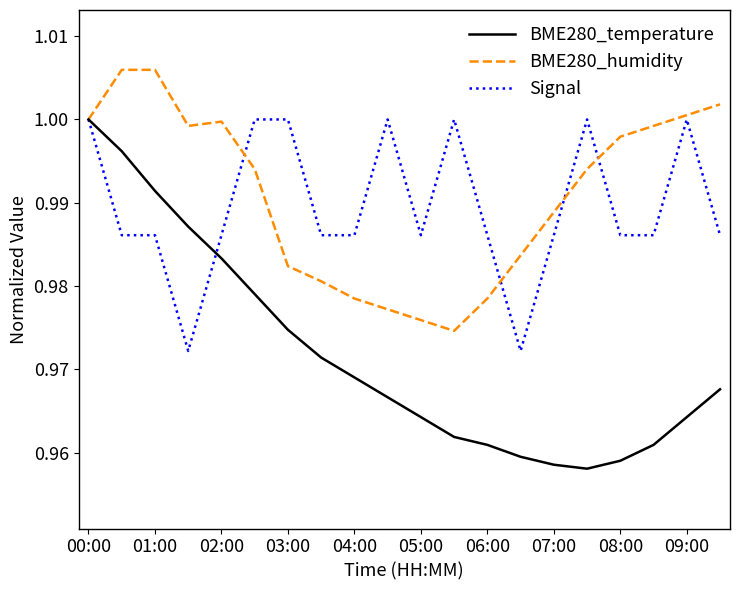

Which series has the widest spread of values?

BME280_temperature